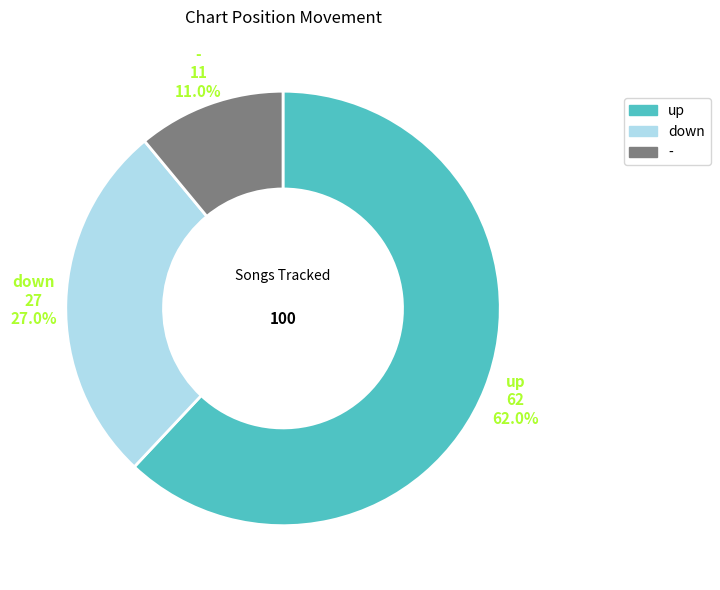

True or false: - accounts for 2% of the total.

False